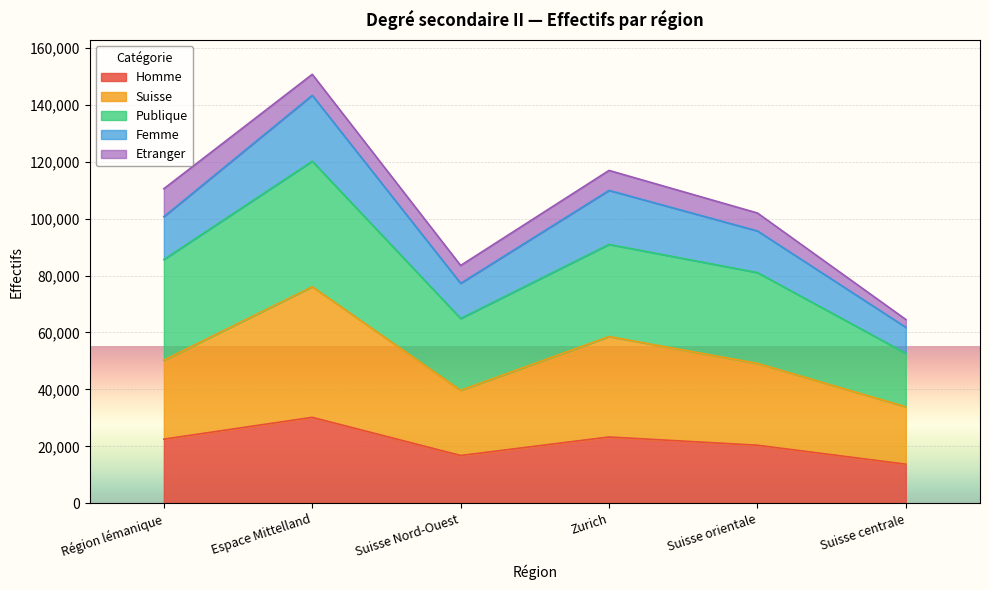

Between Suisse centrale and Espace Mittelland, which is larger?

Espace Mittelland